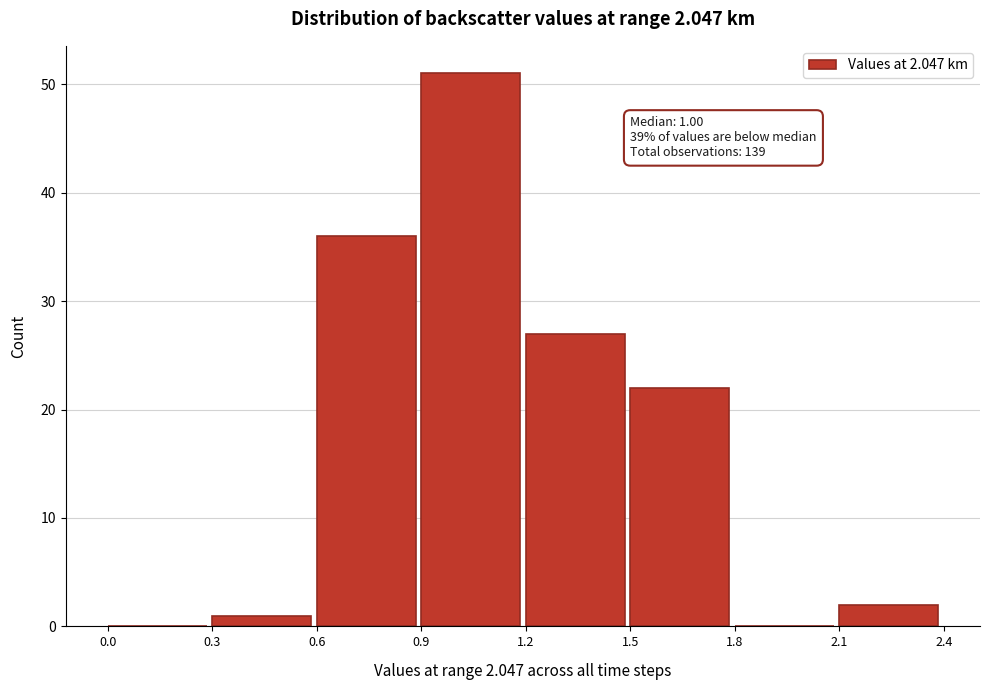

Over which range of the x-axis is the bar tallest?

0.9 to 1.2